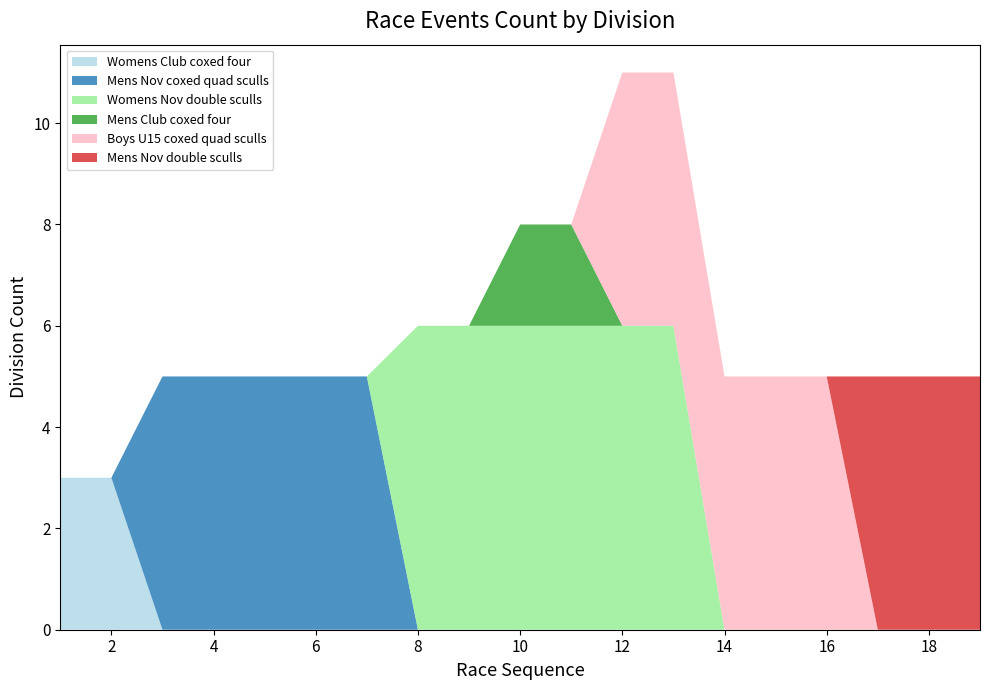

What is the highest value of the Womens Club coxed four series?

3